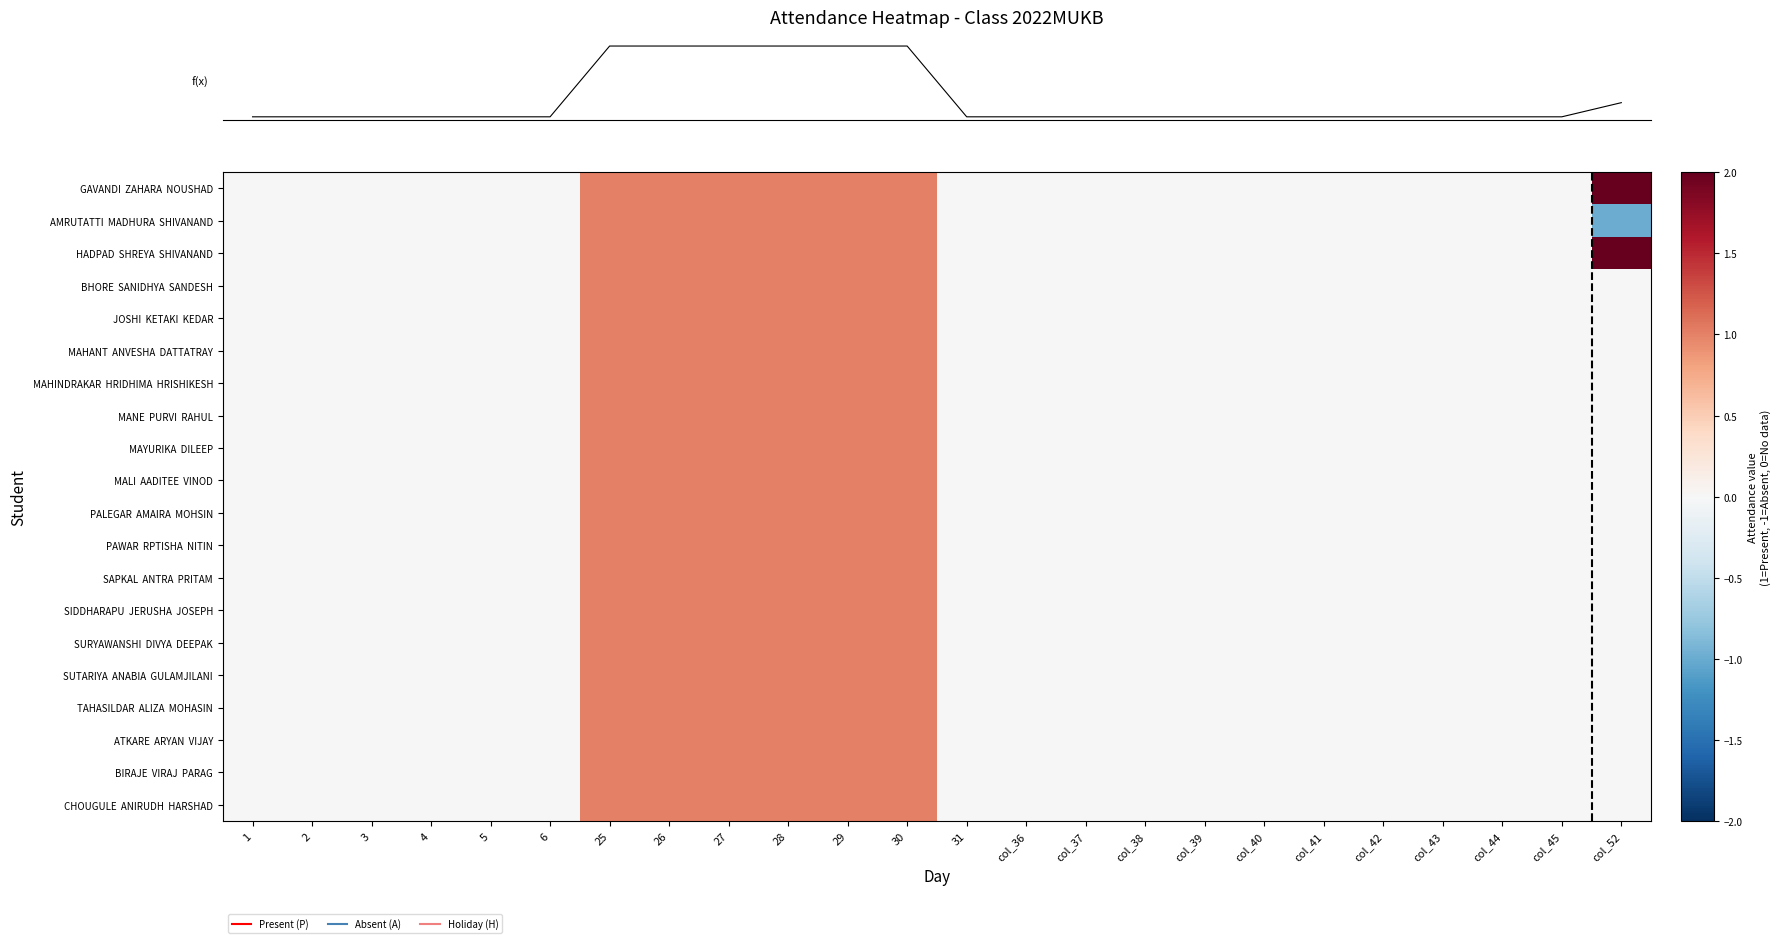

What is the minimum value shown in the chart?

-1